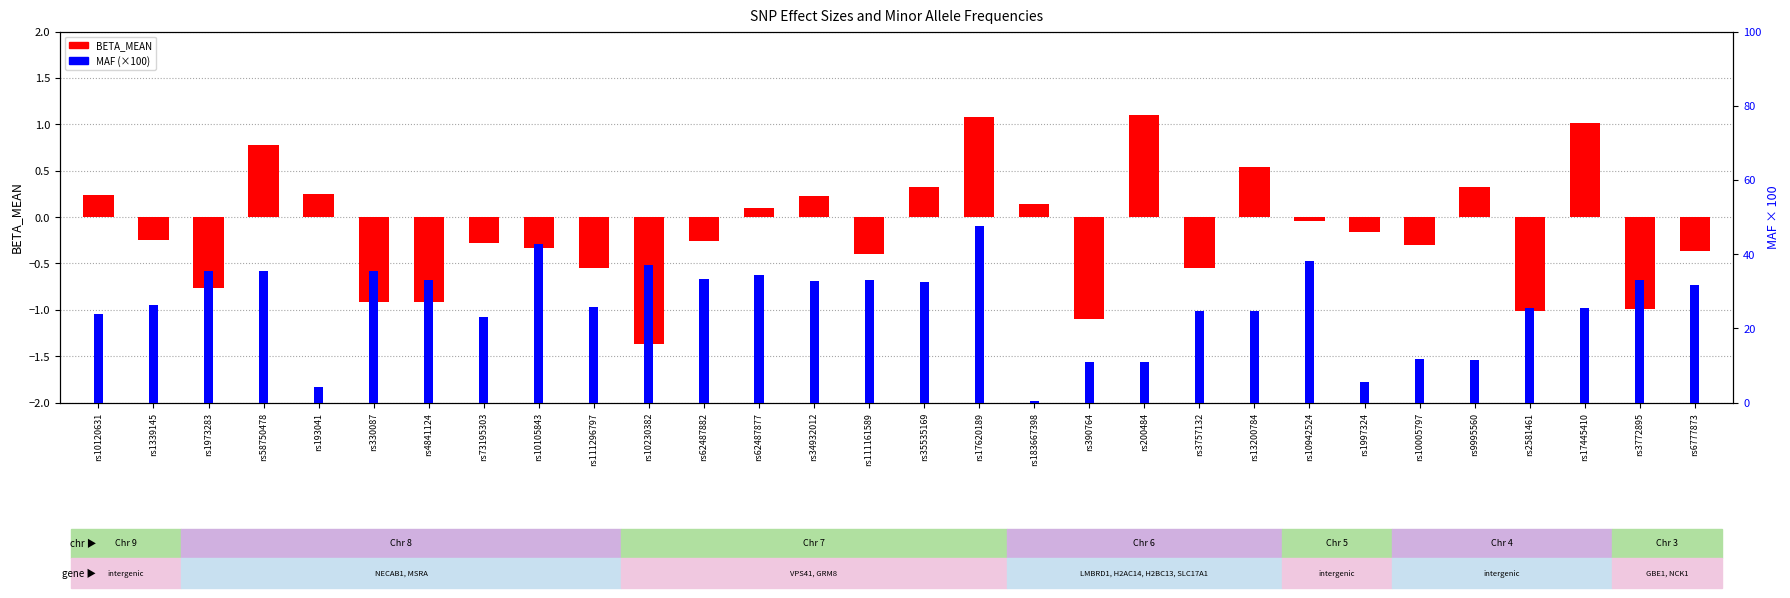

Which series has the widest spread of values?

MAF (×100)